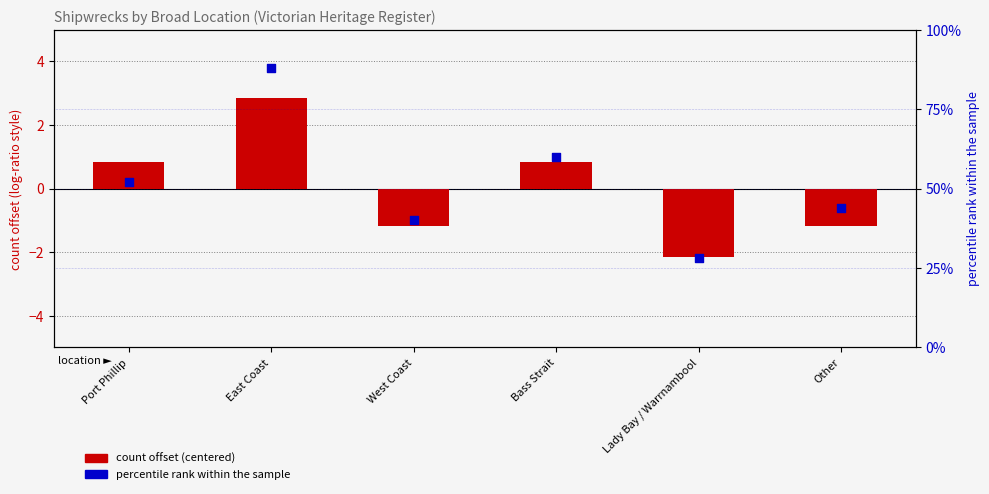

At which category is the sum across all series the highest?

East Coast